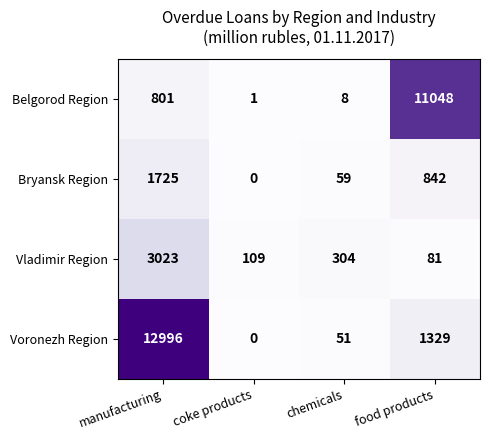

Reading right to left, what are all the values shown in this chart?

Belgorod Region: 11048	8	1	801
Bryansk Region: 842	59	0	1725
Vladimir Region: 81	304	109	3023
Voronezh Region: 1329	51	0	12996